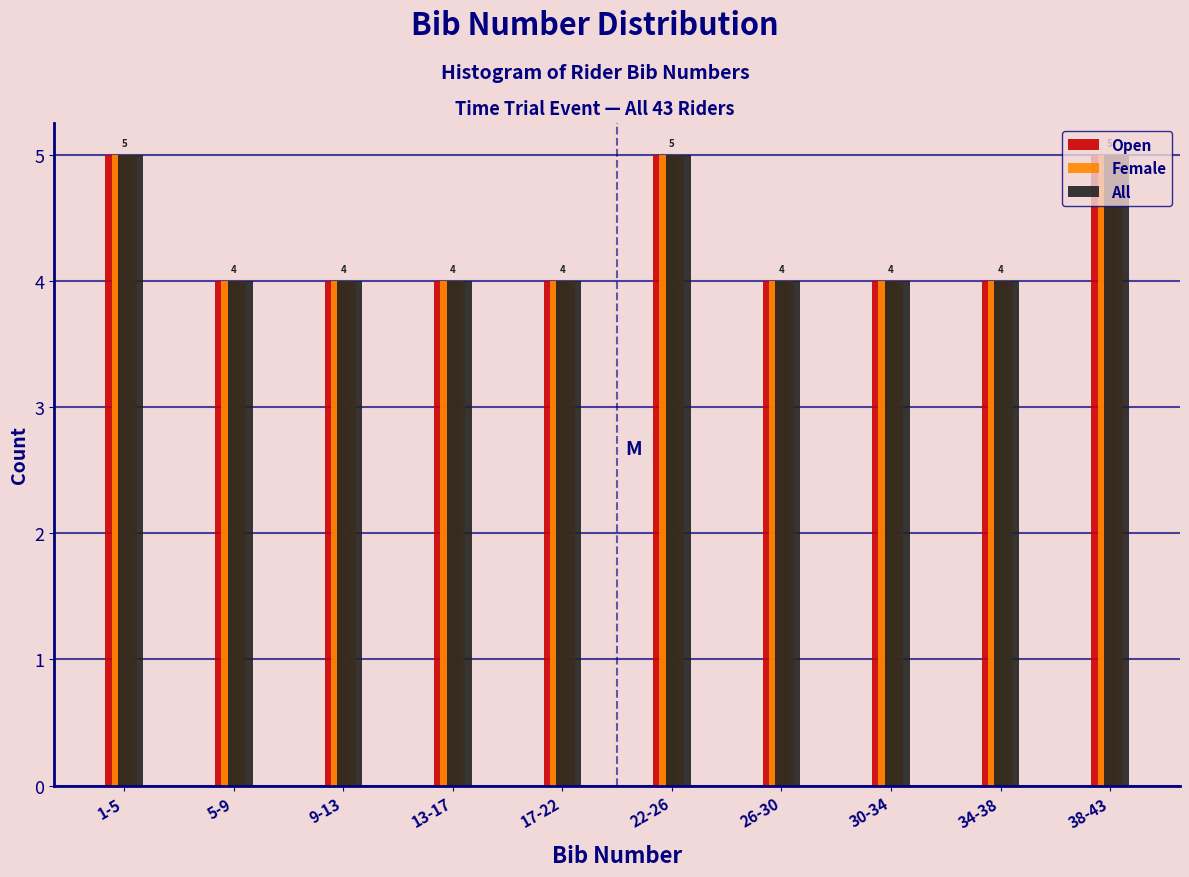

What is the average value of the Open series?

4